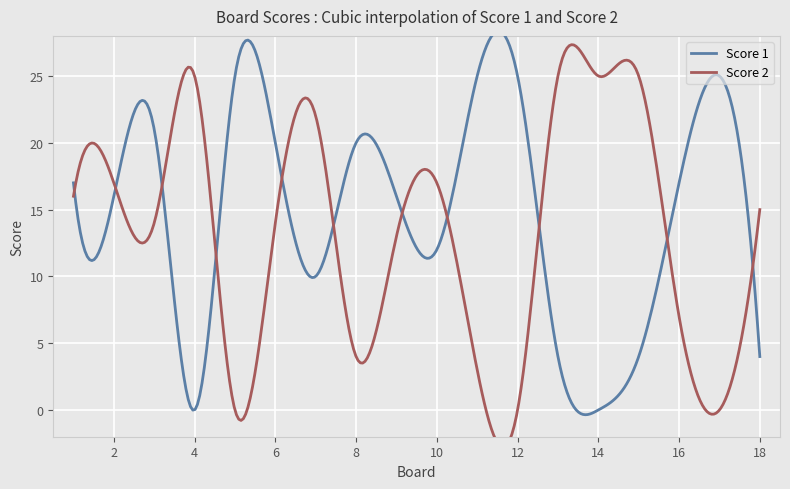

Is it true that Score 1 equals 16 at 9?

True